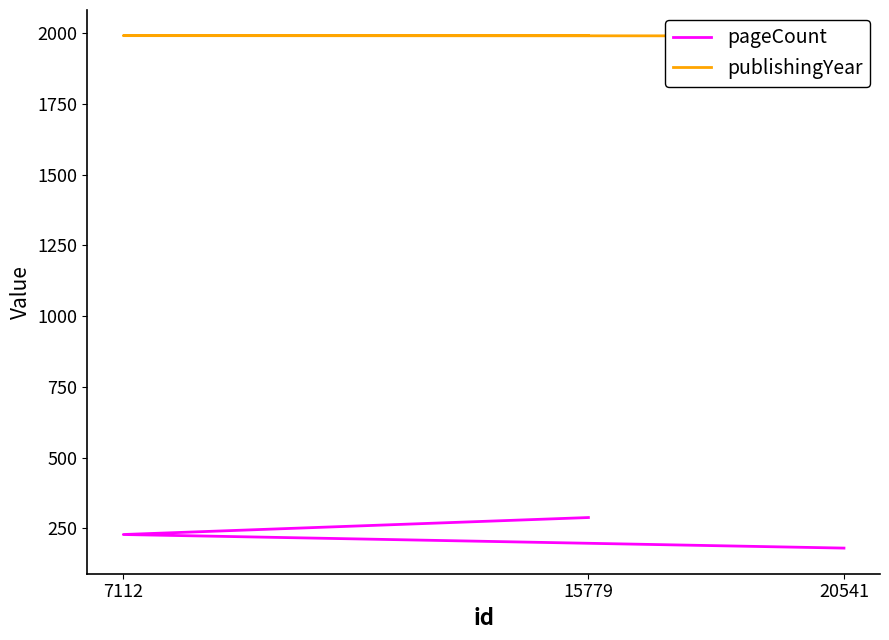

How many lines are shown in the chart?

2